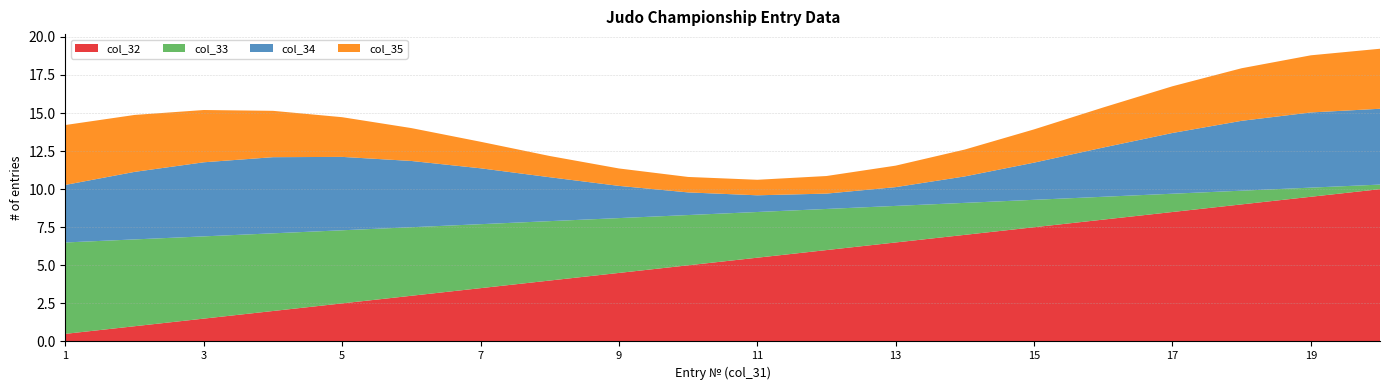

The value of col_32 at 3 is 2.6. True or false?

False